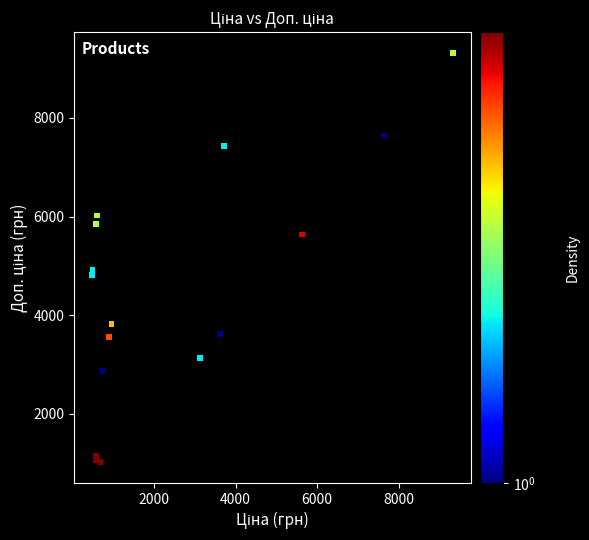

What Y value in the scatter plot is closest to 5169?

4917.4